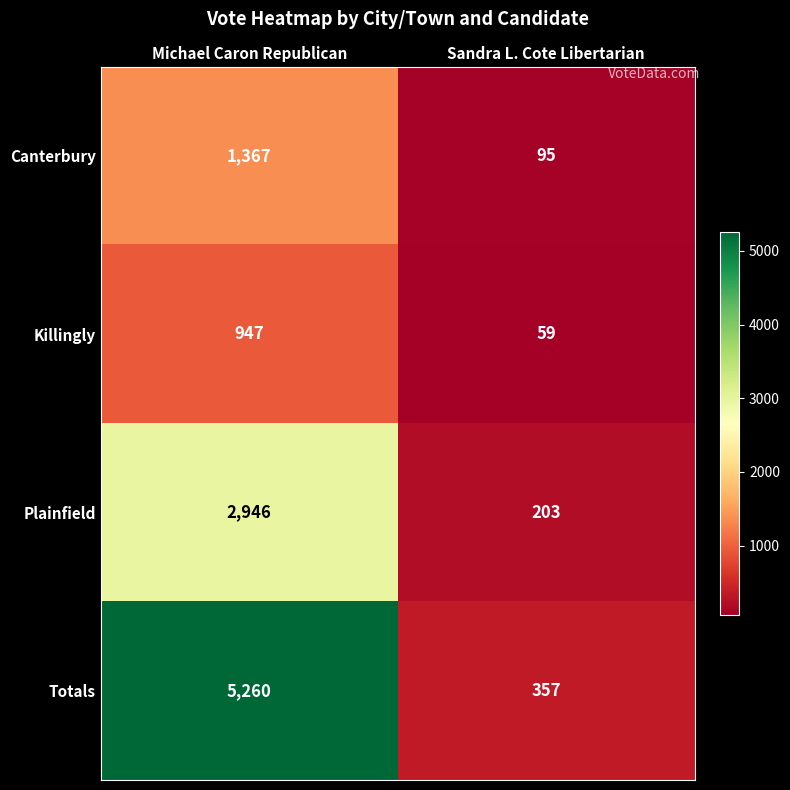

Which category has the lowest value across all series?

Sandra L. Cote Libertarian